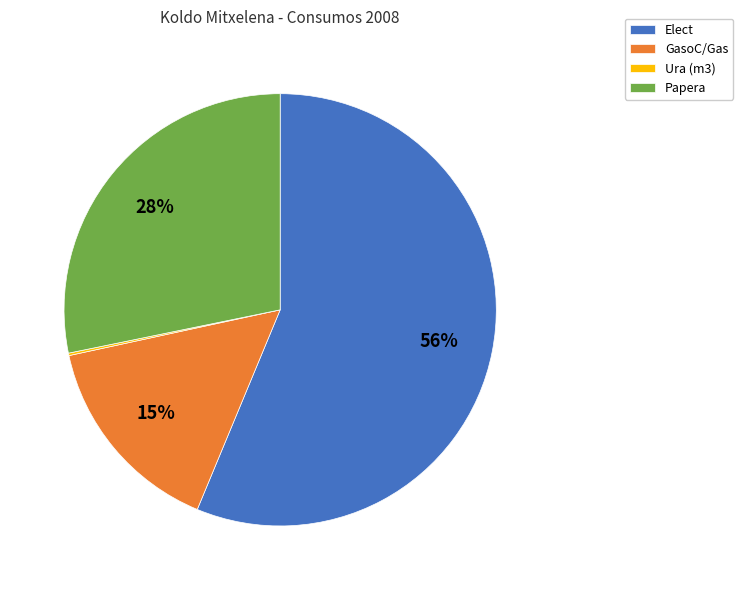

Is it true that GasoC/Gas is 4% of the pie?

False